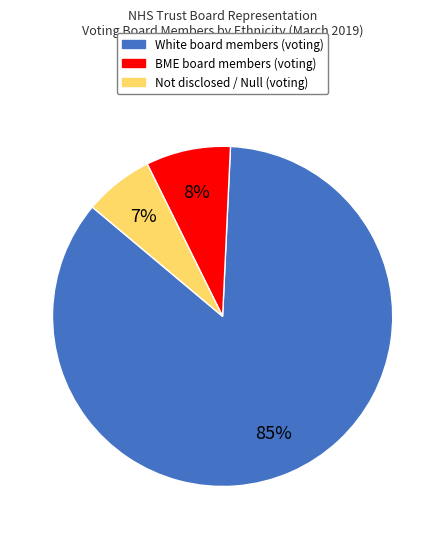

To the nearest percent, what is the average slice percentage?

33%